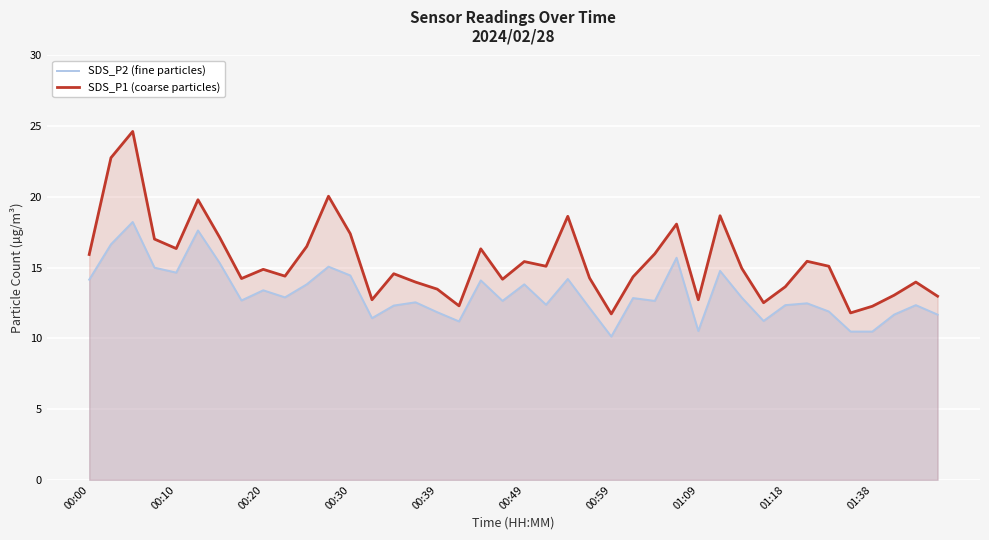

How many data points in SDS_P1 (coarse particles) are less than 14?

13